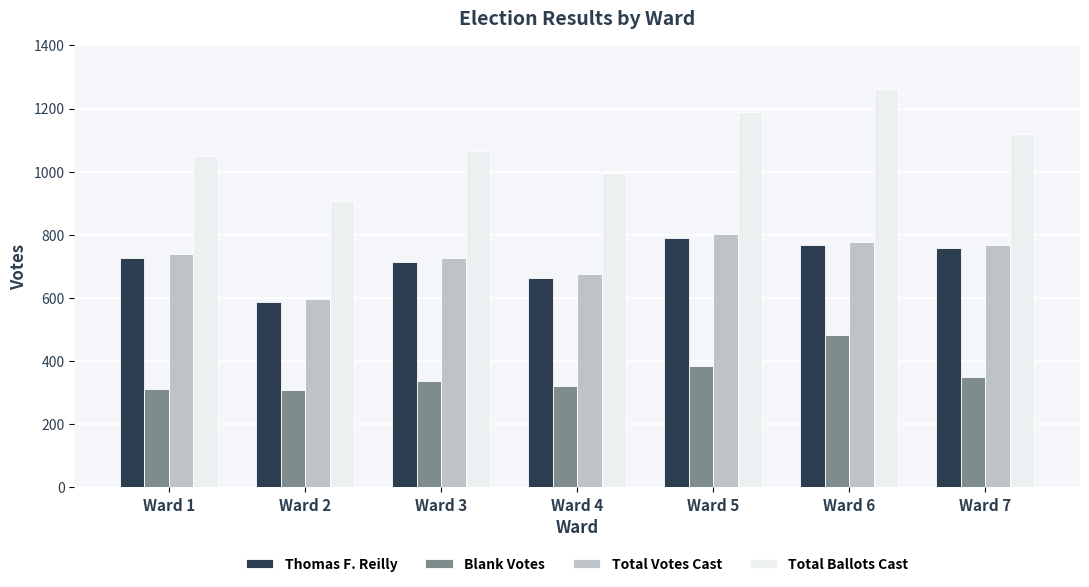

What is the minimum value shown in the chart?

310